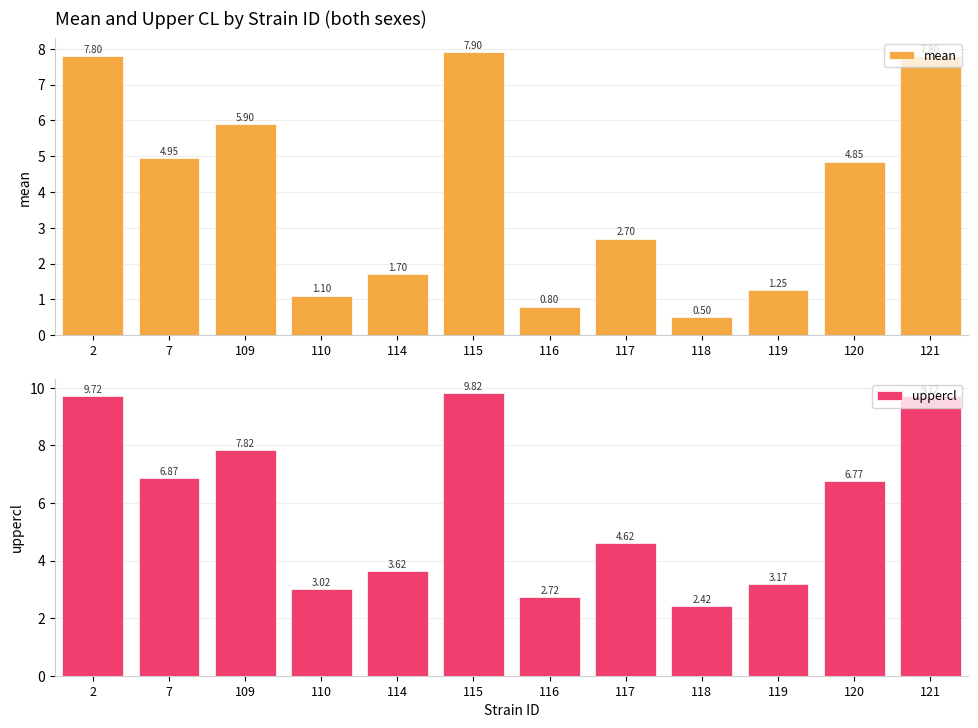

At which category does the chart reach its minimum across all series?

118